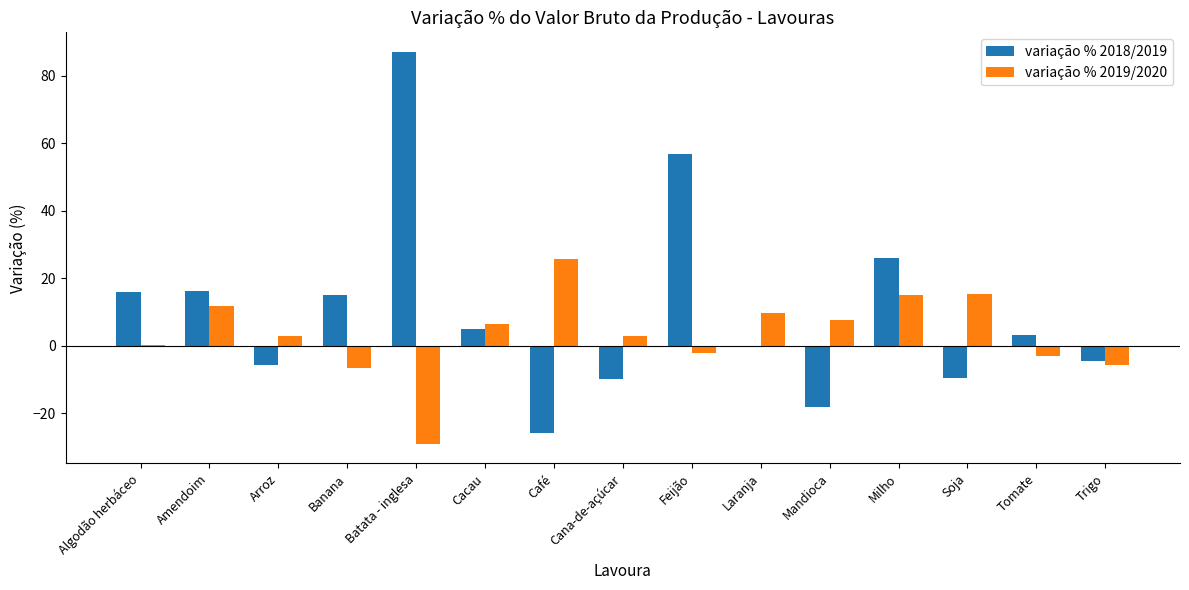

Is it true that variação % 2019/2020 equals -45.8 at Batata - inglesa?

False